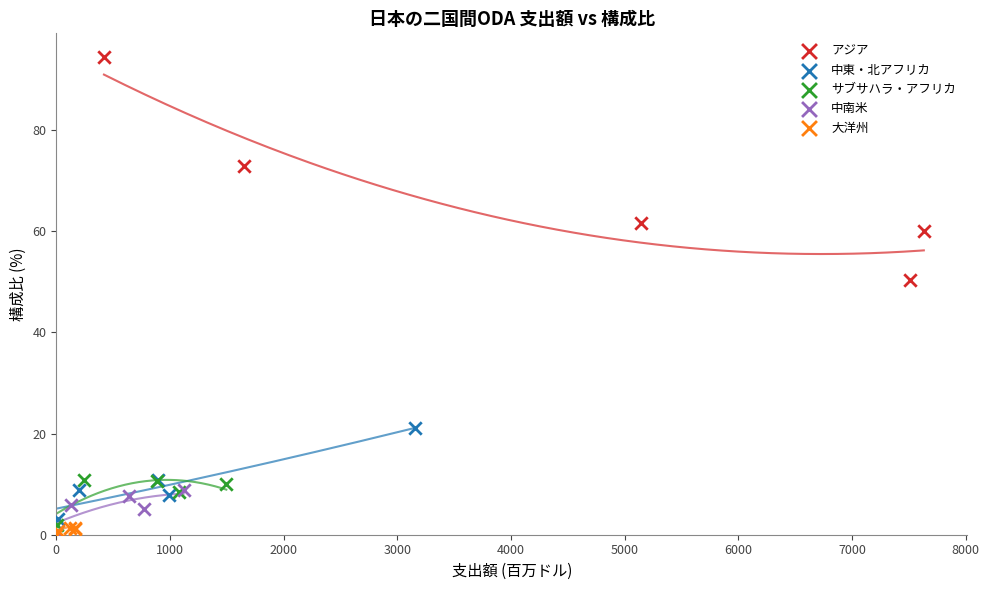

Which series has the widest spread of Y values?

アジア